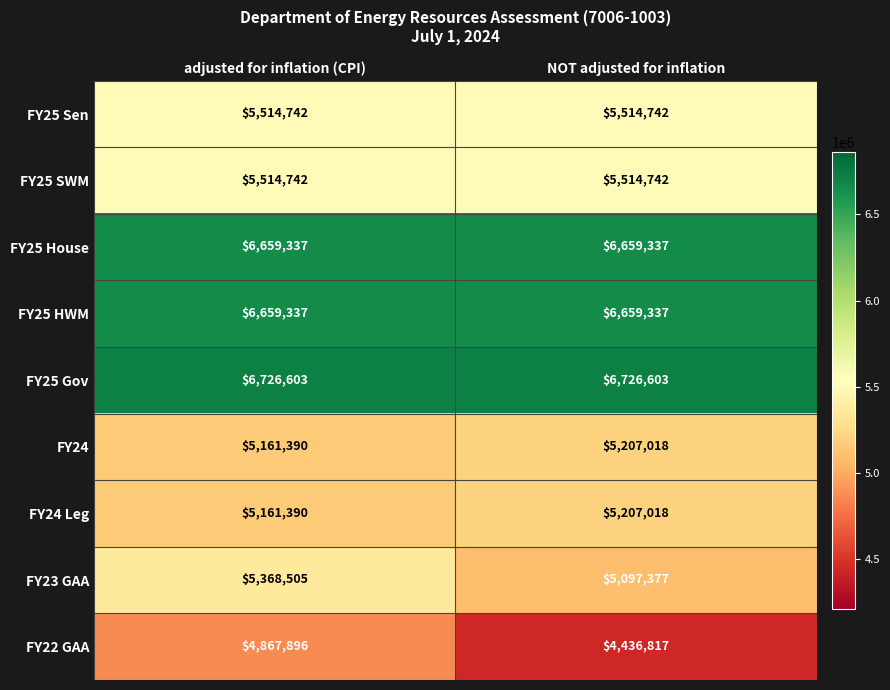

What is the total value across all series at adjusted for inflation (CPI)?

51633942